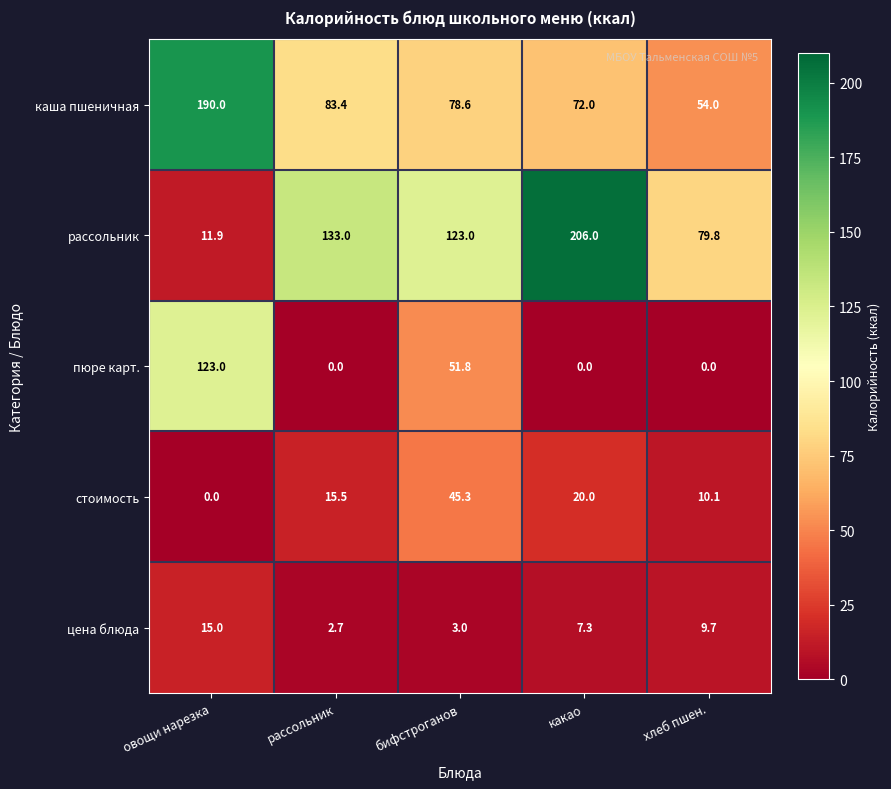

What is the maximum value for рассольник?

206.0